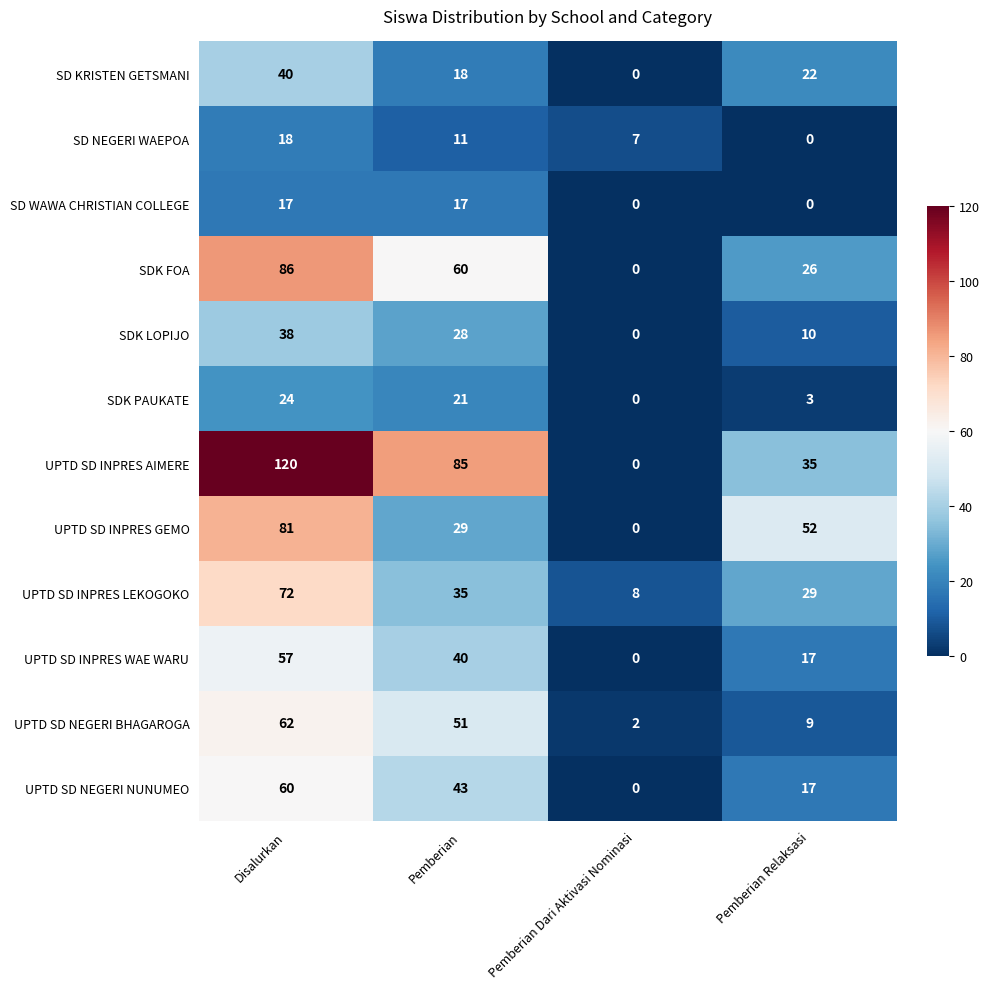

What is the difference between the maximum and minimum values in the UPTD SD INPRES AIMERE series?

120